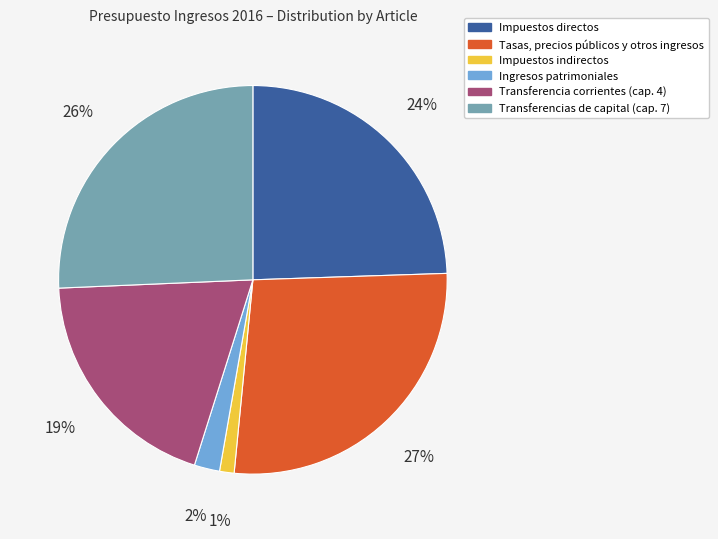

To the nearest percent, what percentage of the pie is Tasas, precios públicos y otros ingresos?

27%